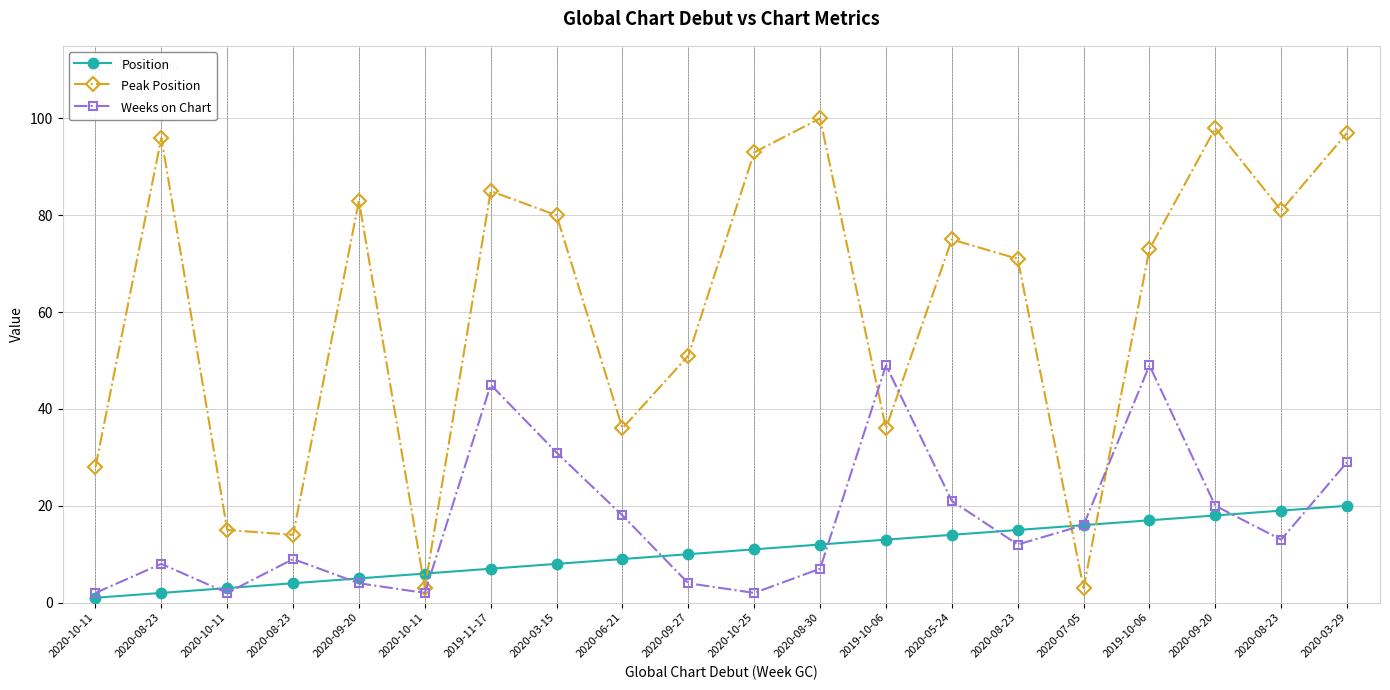

What are all the series names shown in the legend?

Position, Peak Position, Weeks on Chart